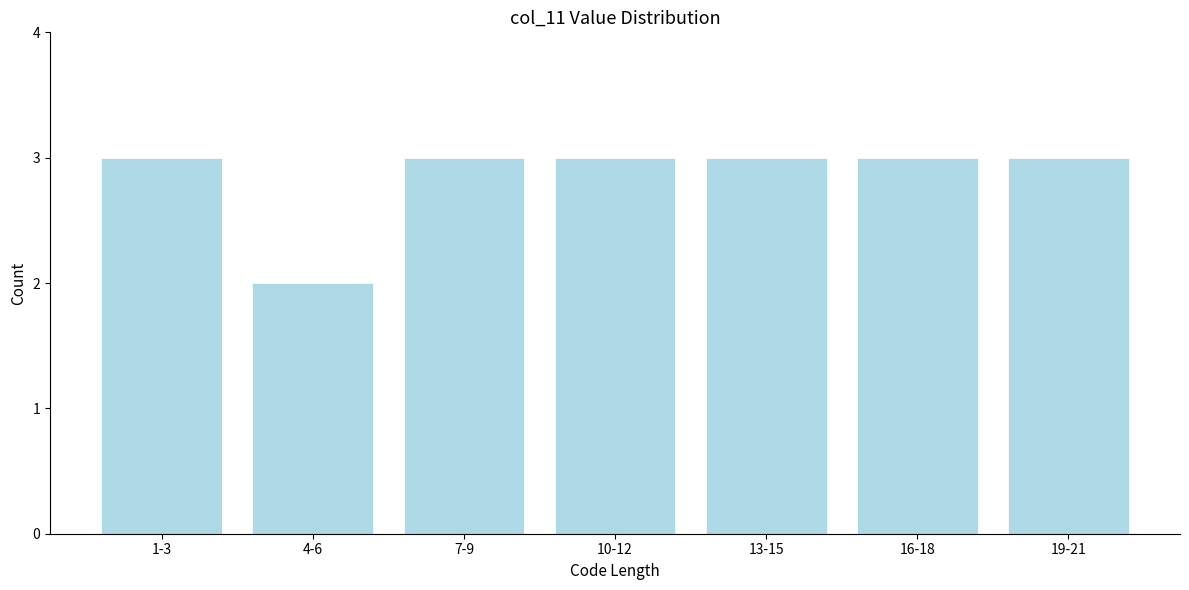

Reading right to left, transcribe all the data shown in this chart.

19-21=3	16-18=3	13-15=3	10-12=3	7-9=3	4-6=2	1-3=3